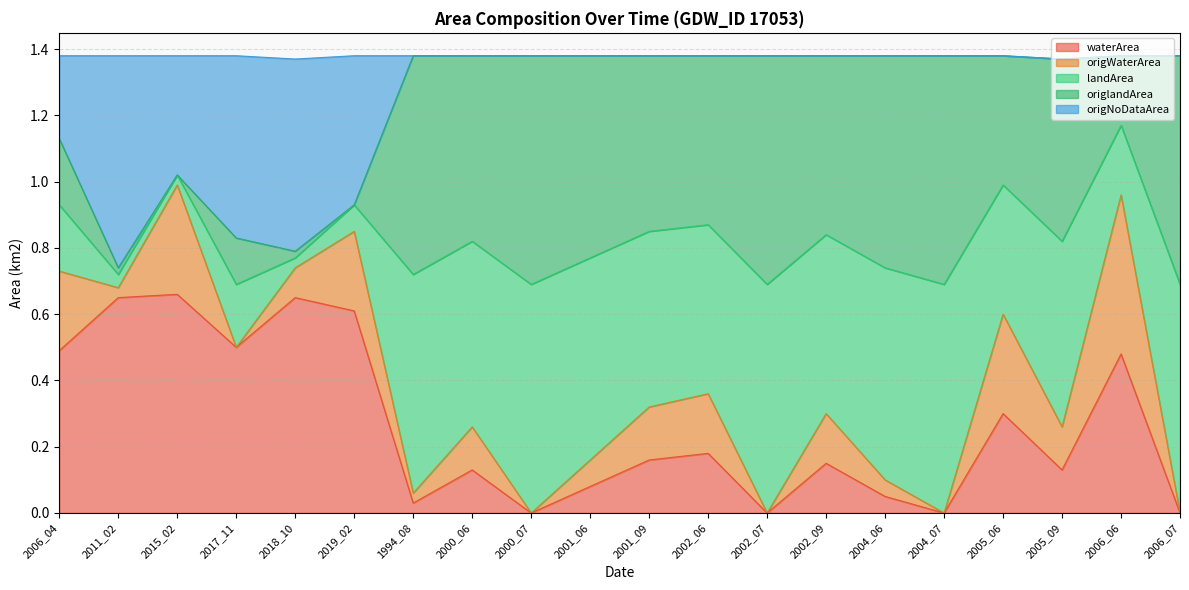

At which category is the sum across all series the highest?

2006_06